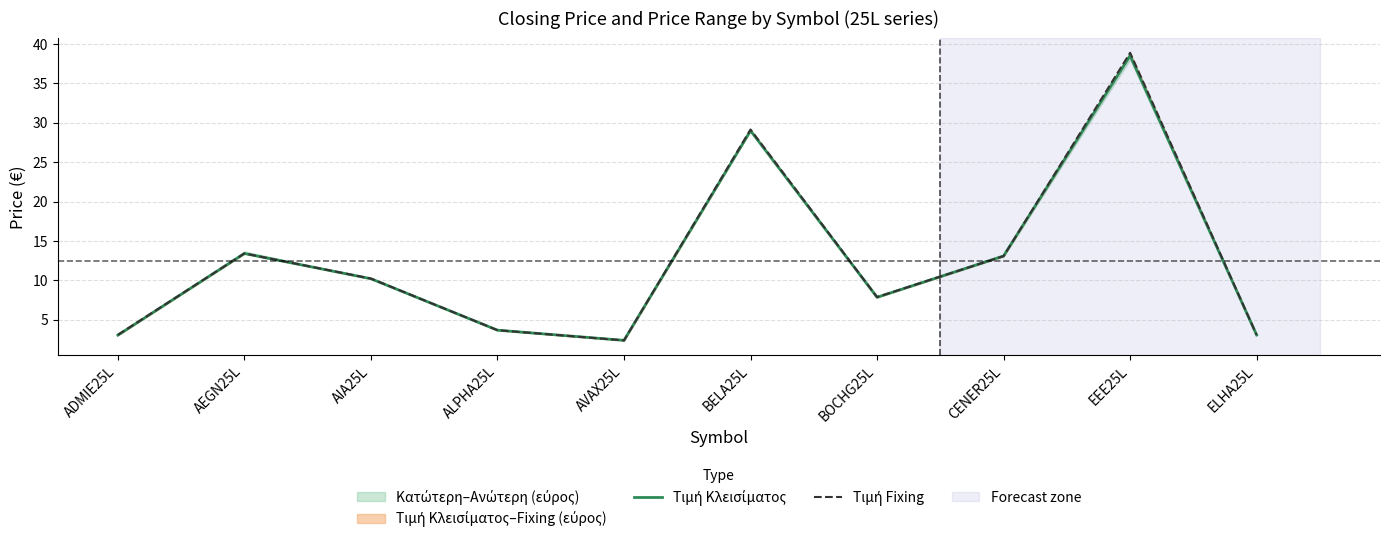

Which category has the lowest value in the Τιμή Fixing series?

AVAX25L